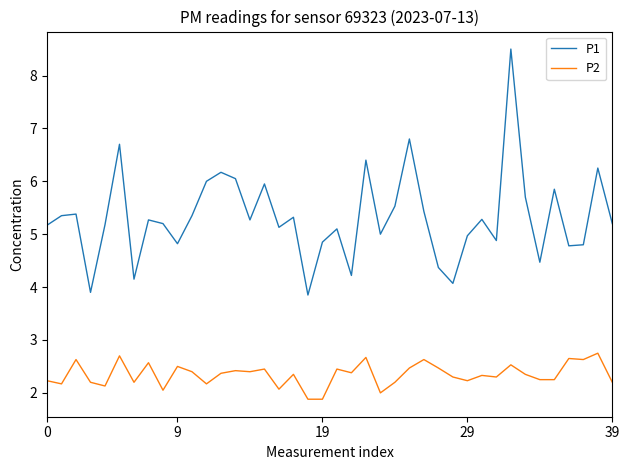

What is the smallest value displayed?

1.9